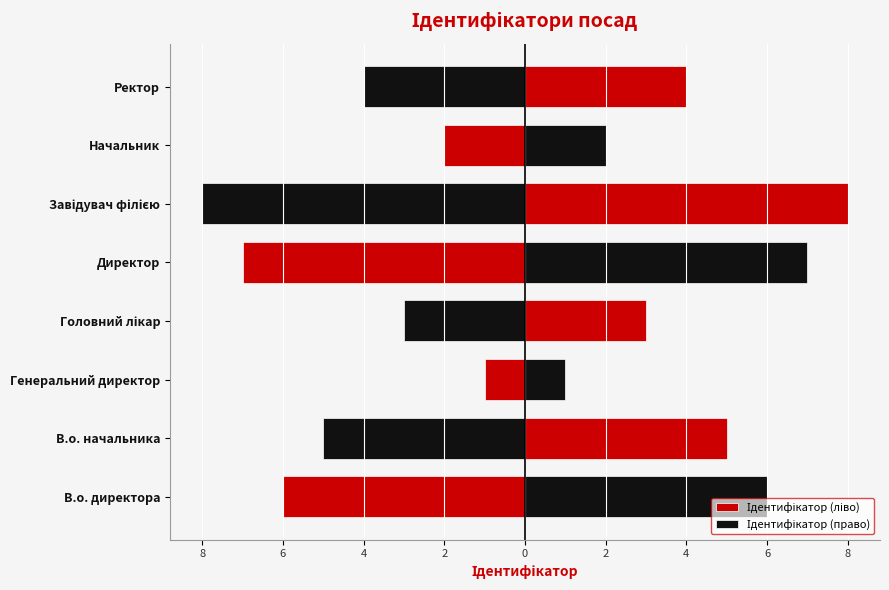

Between Генеральний директор and Ректор, which series saw the biggest shift?

Ідентифікатор (ліво)